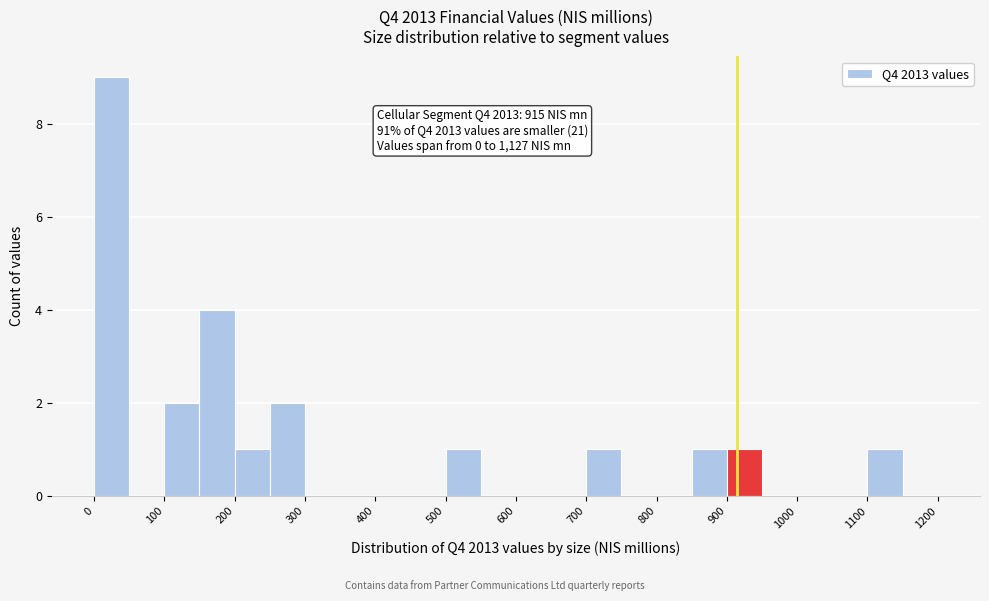

Over which range of the x-axis is the bar tallest?

0 to 50